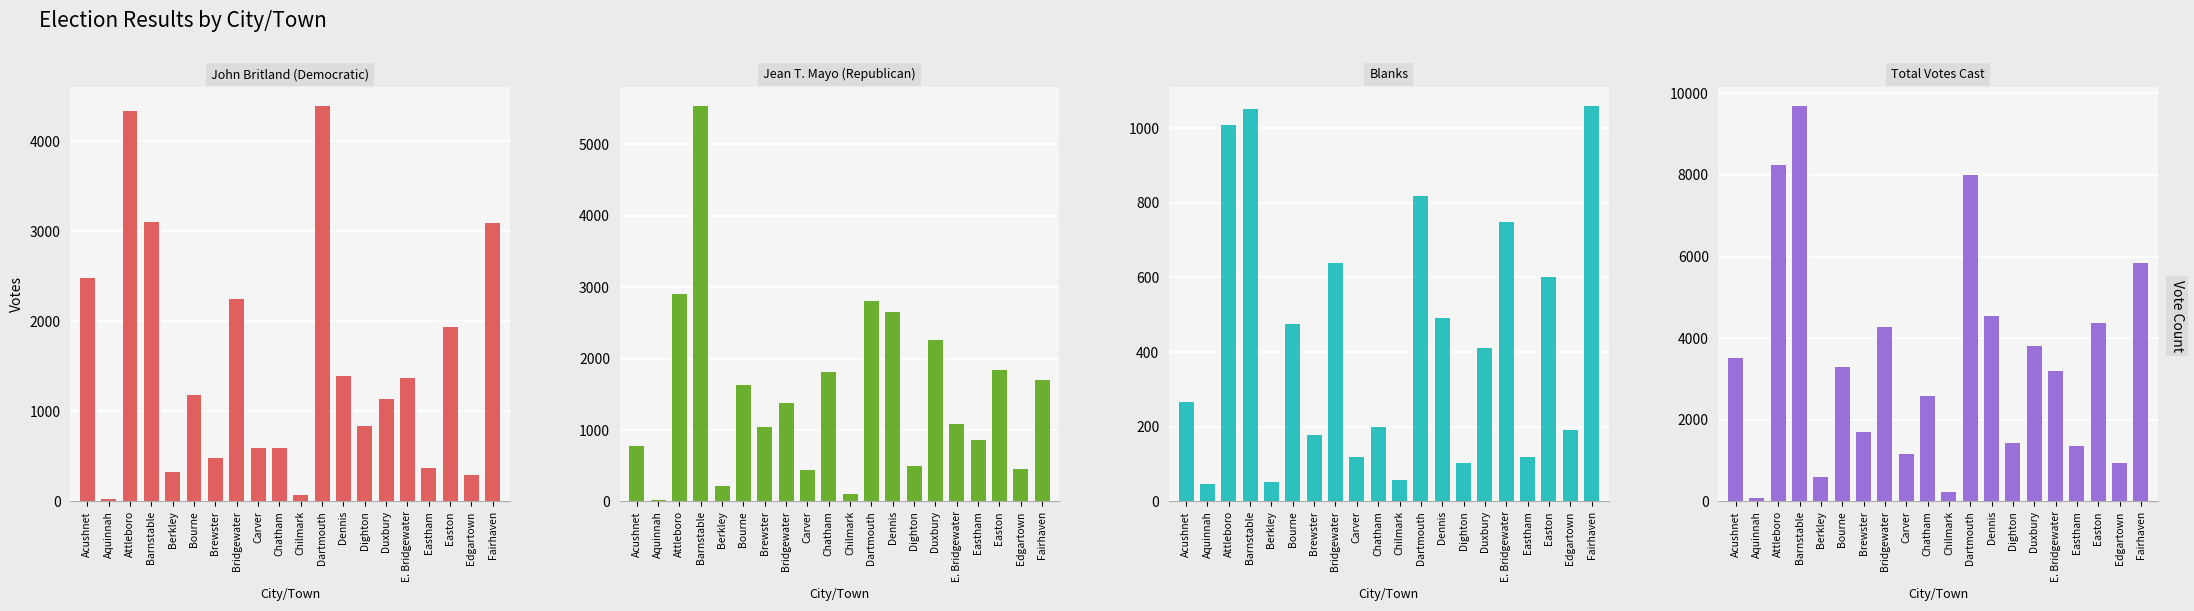

What is the sum of the Jean T. Mayo (Republican) values at Chilmark and Berkley?

326